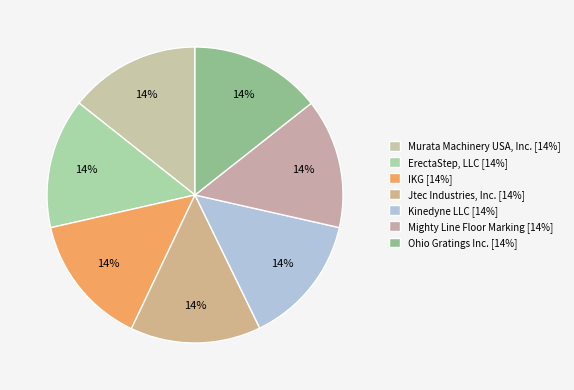

The Kinedyne LLC slice represents 9% of the pie. True or false?

False